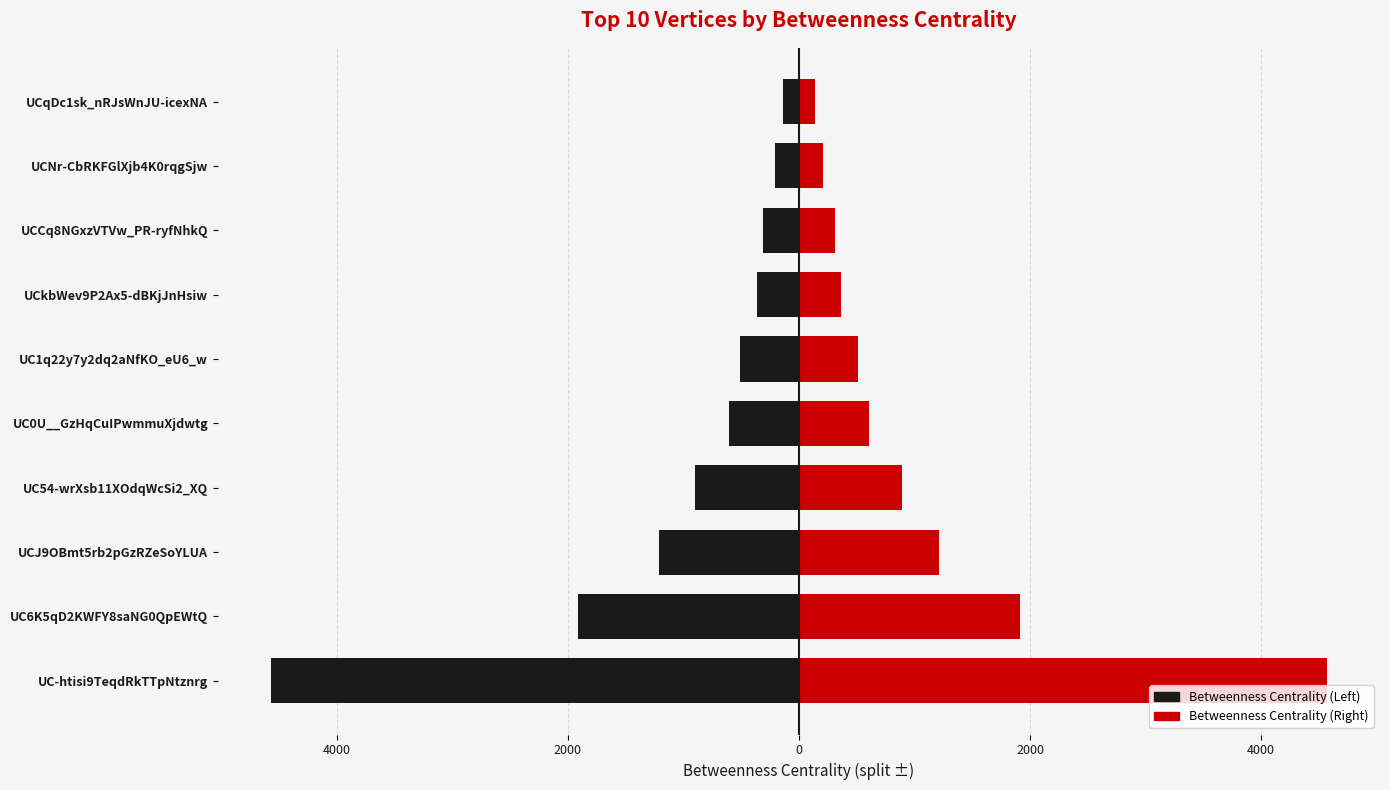

Is it true that Betweenness Centrality (Left) equals -288.7 at UC54-wrXsb11XOdqWcSi2_XQ?

False